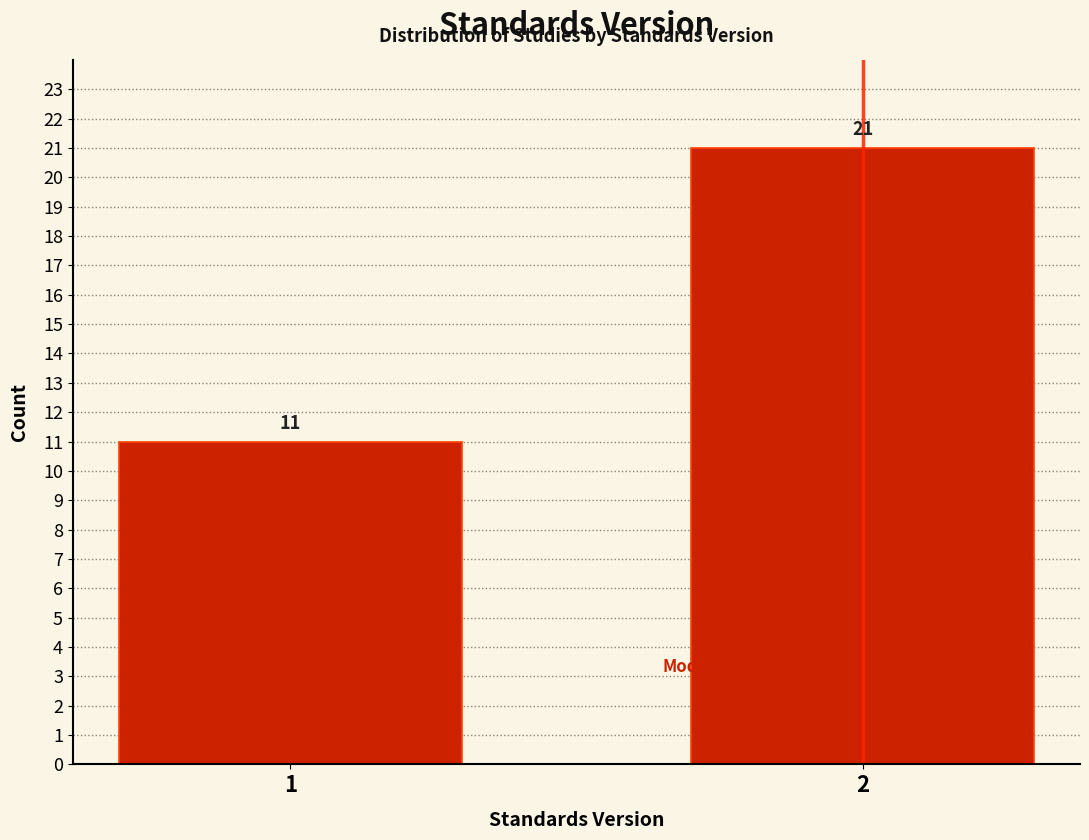

Reading left to right, what are all the values shown in this chart?

11	21